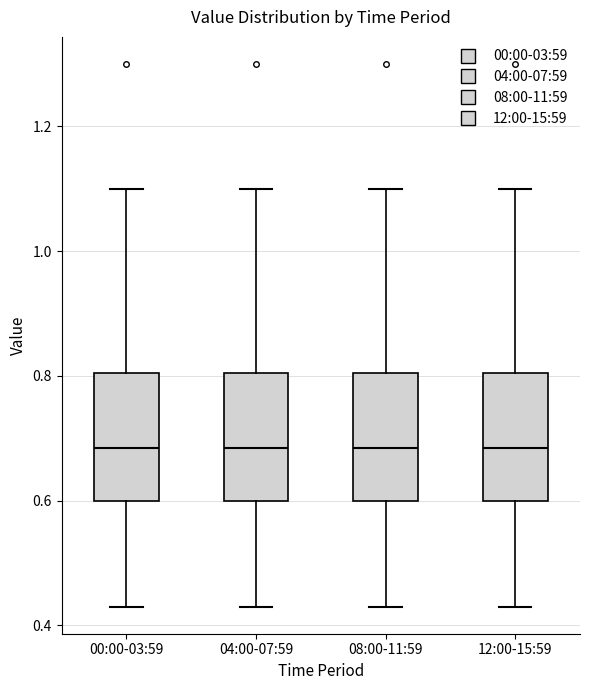

Reading left to right, read every box against the y-axis: the position of its median line, the range the box covers, and the ends of its whiskers. The values are not printed on the chart, so give them approximately, as read against the axis.

00:00-03:59: median 0.68, box 0.60 to 0.80, whiskers 0.44 to 1.10
04:00-07:59: median 0.68, box 0.60 to 0.80, whiskers 0.44 to 1.10
08:00-11:59: median 0.68, box 0.60 to 0.80, whiskers 0.44 to 1.10
12:00-15:59: median 0.68, box 0.60 to 0.80, whiskers 0.44 to 1.10